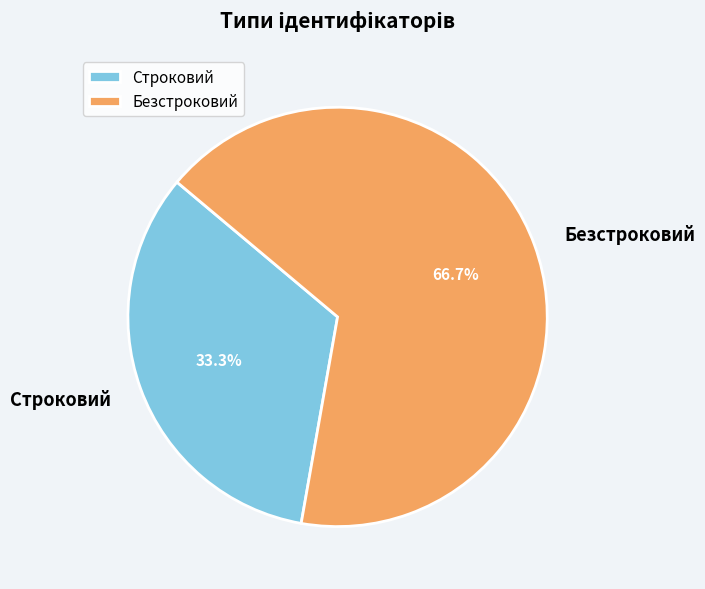

Approximately how many times larger is the value at Безстроковий compared to Строковий?

2.0